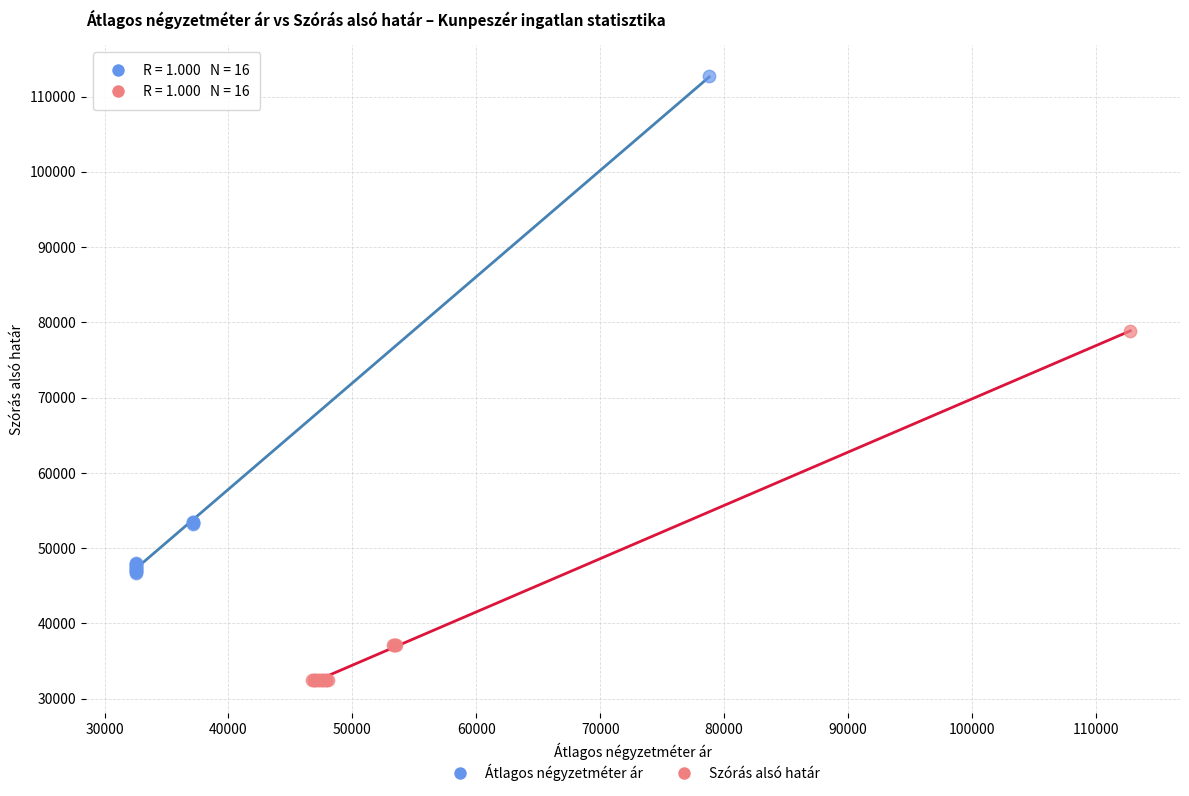

Which series contains the lowest Y value?

Szórás alsó határ